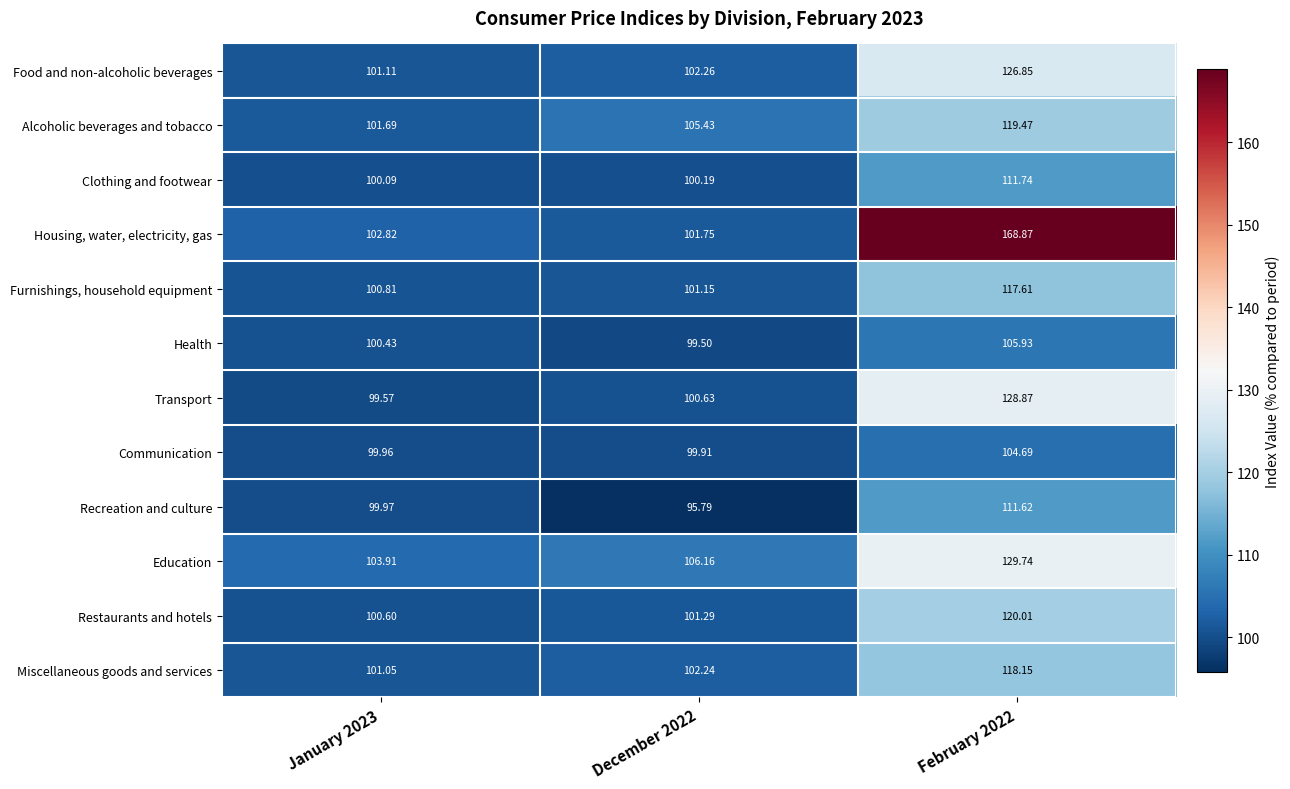

Which series has the largest total across all categories?

Housing, water, electricity, gas